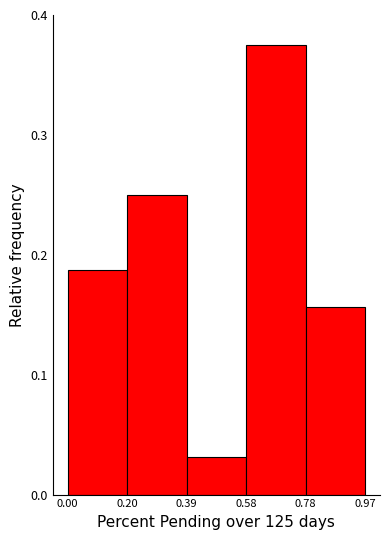

What is the height of the bar covering 0.39 to 0.58 on the x-axis? The values are not printed on the chart, so give them approximately, as read against the axis.

0.03